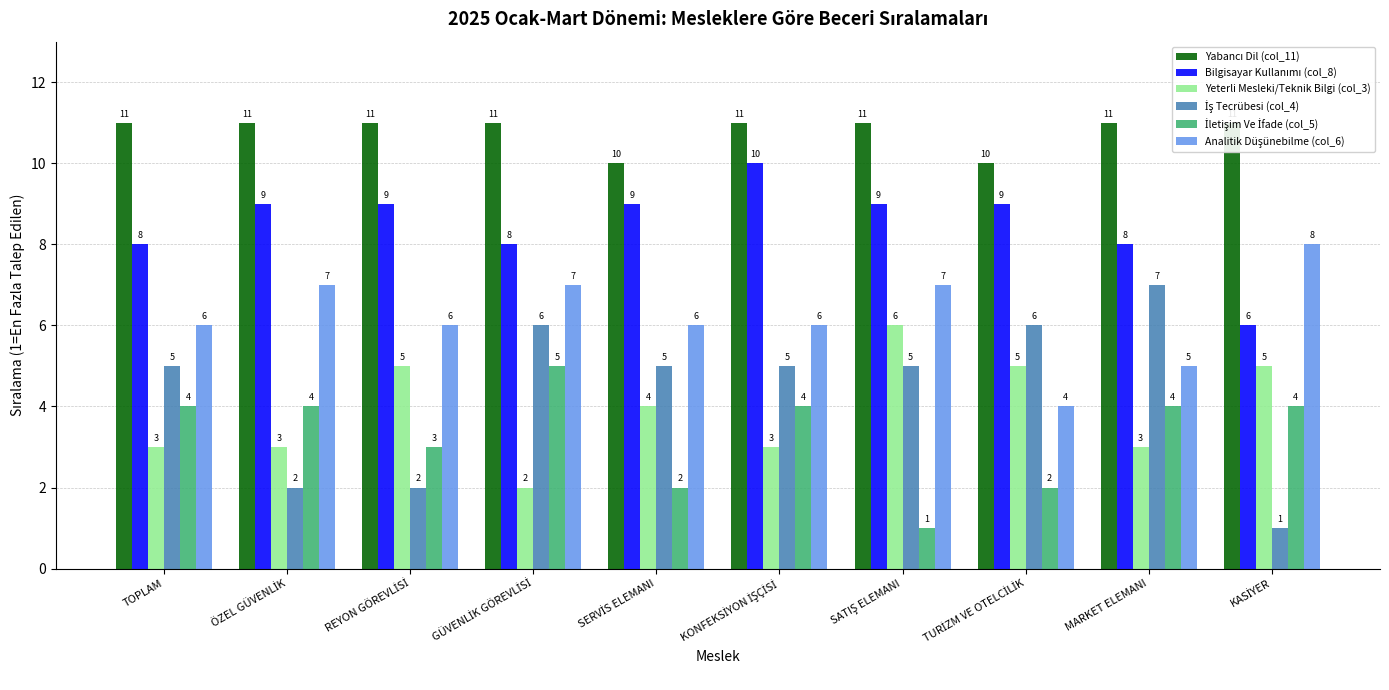

Where does the İş Tecrübesi (col_4) series first go above 5?

GÜVENLİK GÖREVLİSİ